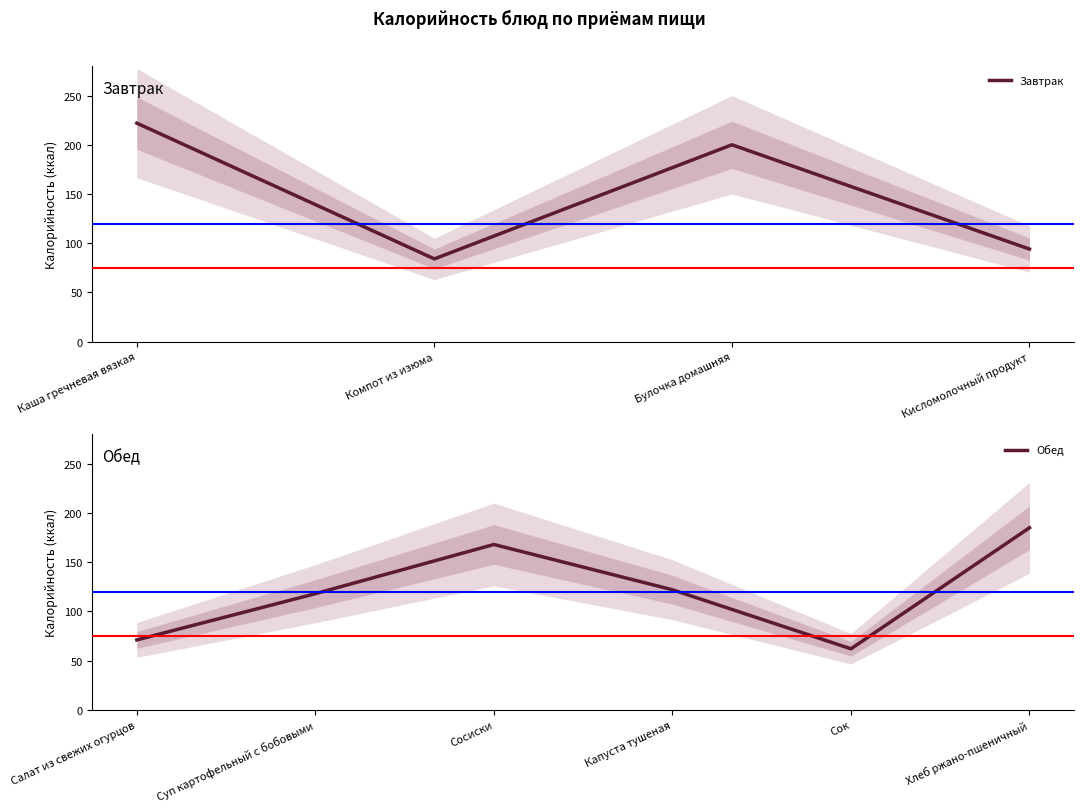

How many series are shown in this chart?

1